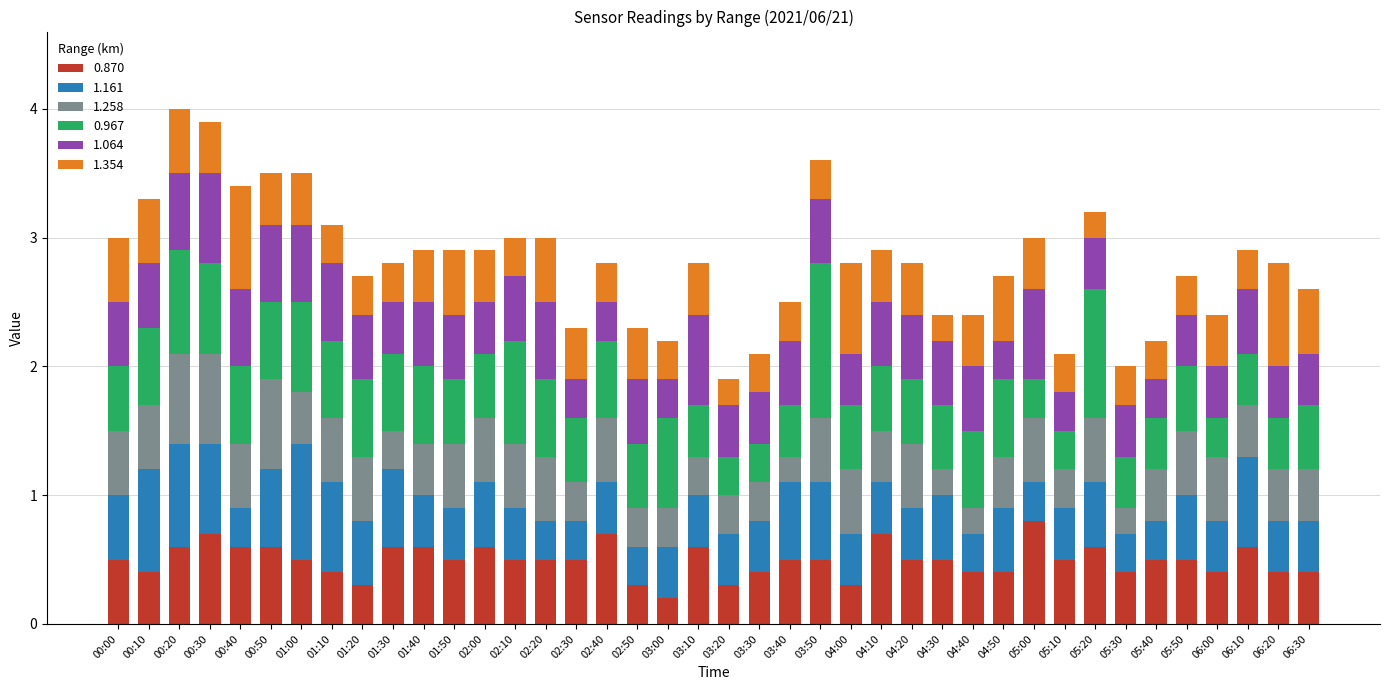

The 0.870 series shows 0.4 at 01:10. True or false?

True